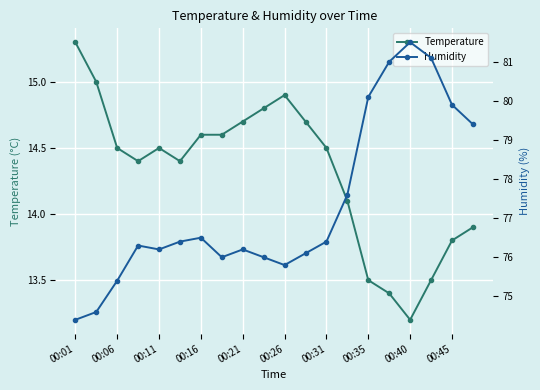

Is it true that Temperature equals 14.6 at 00:16?

True